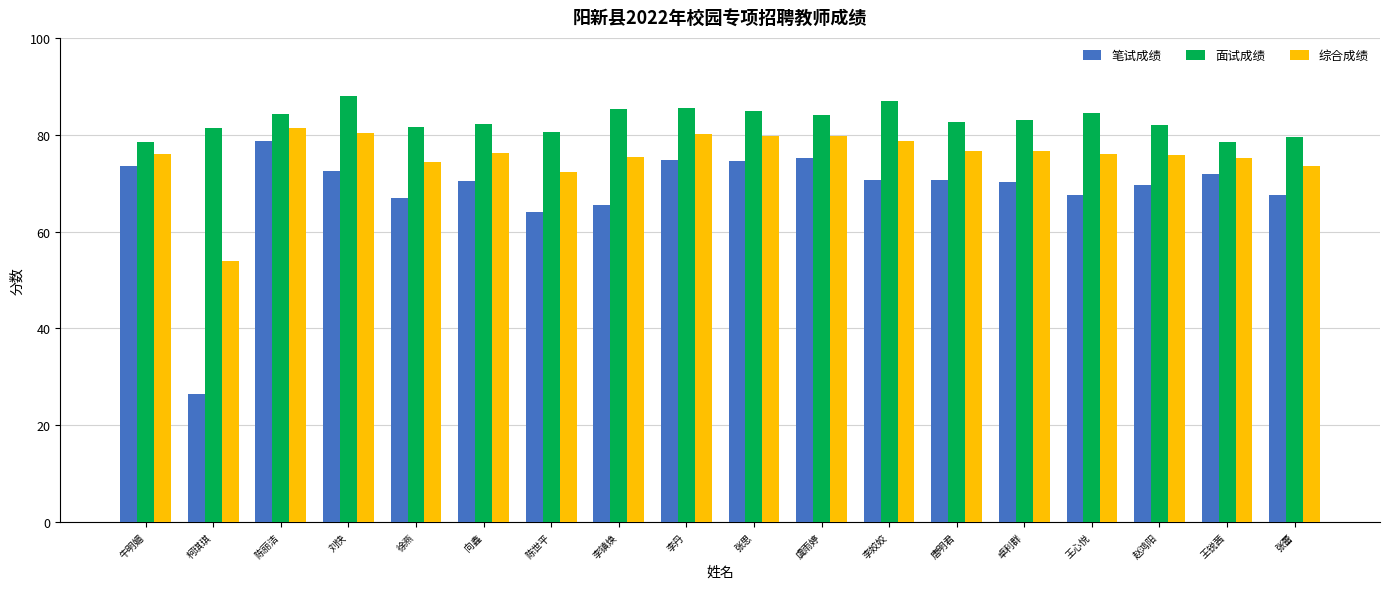

True or false: 面试成绩 has a value of 84.2 at 陈丽洁.

True